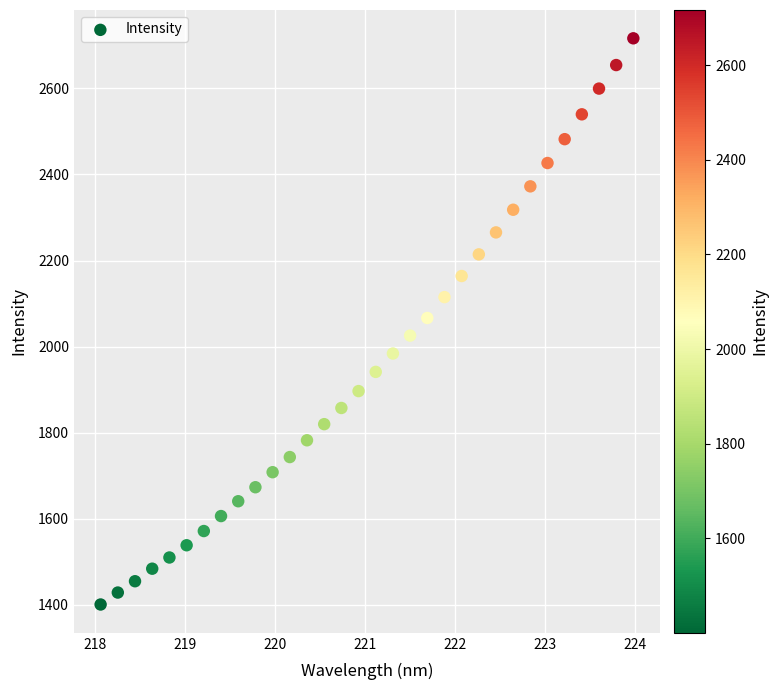

What is the range of X values (max minus min)?

5.9